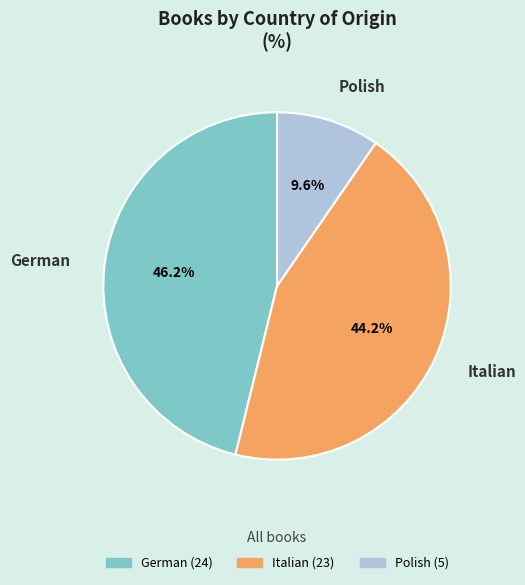

Which category has the biggest portion of the pie?

German